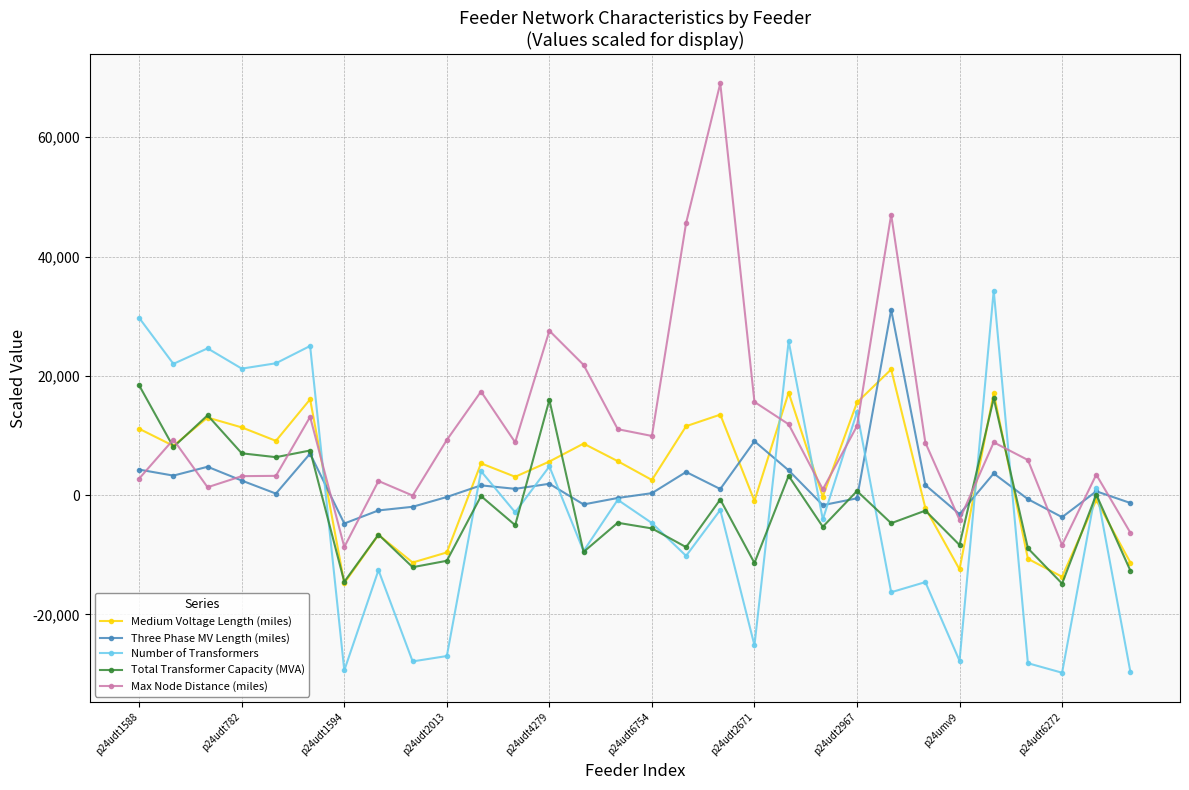

In Medium Voltage Length (miles), how many points are lower than both neighbors (excluding endpoints)?

10